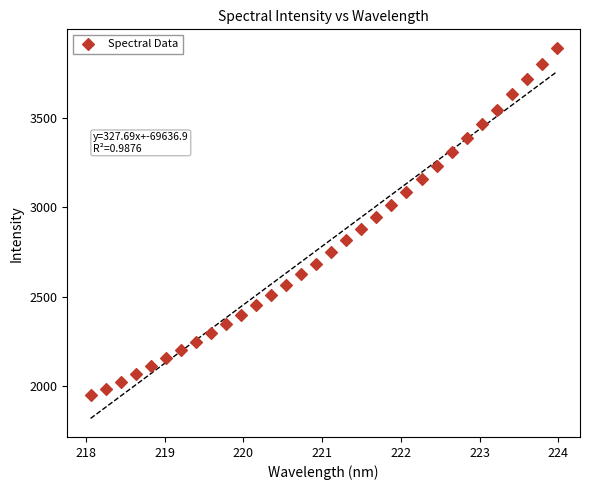

What is the range of X values (max minus min)?

5.9